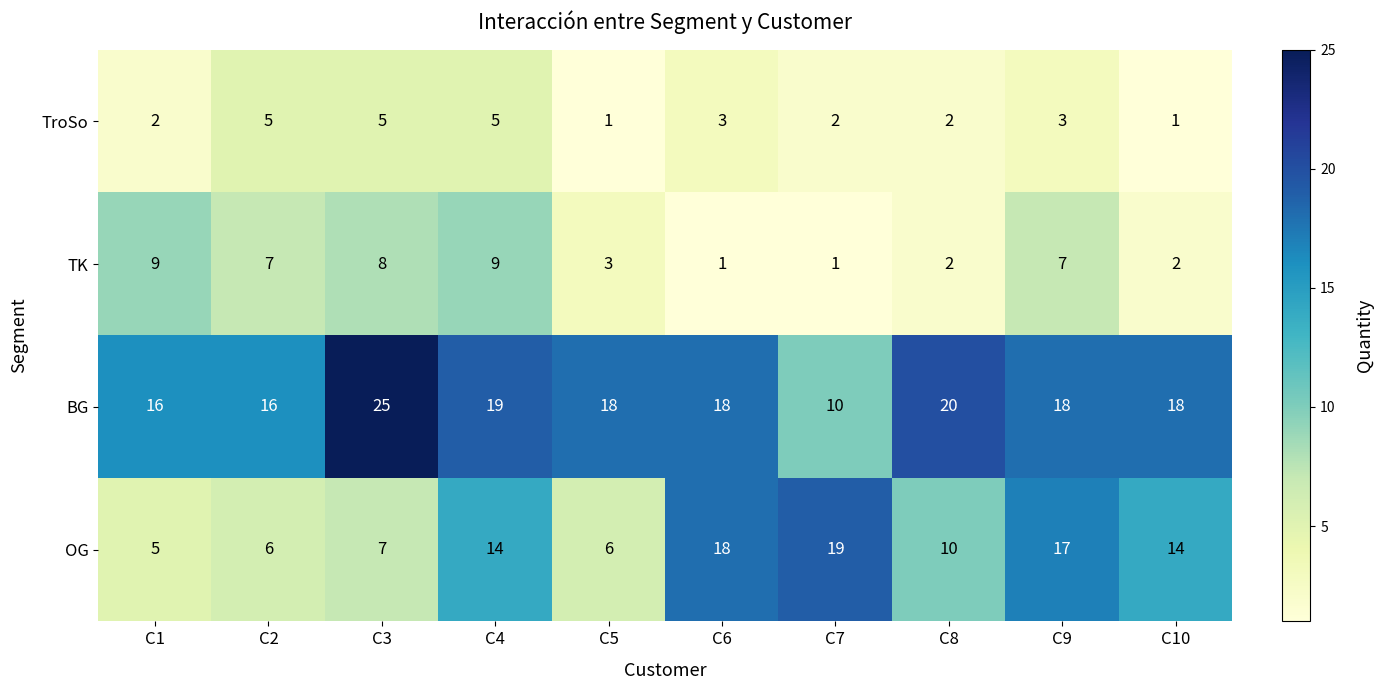

How many data points in BG are less than 18?

3